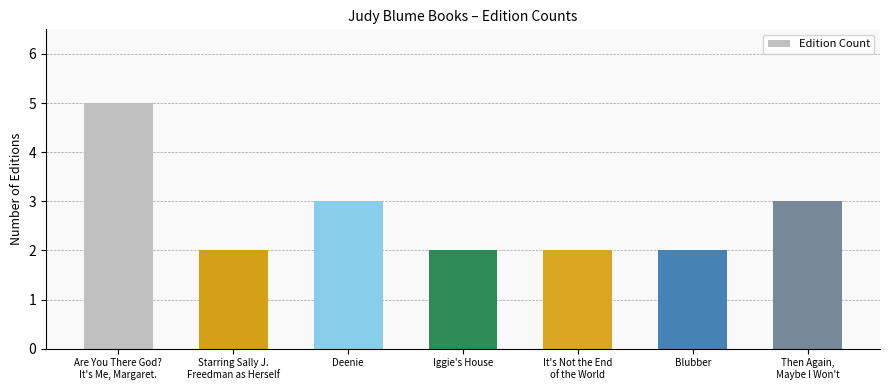

The value at Deenie is 3. True or false?

True